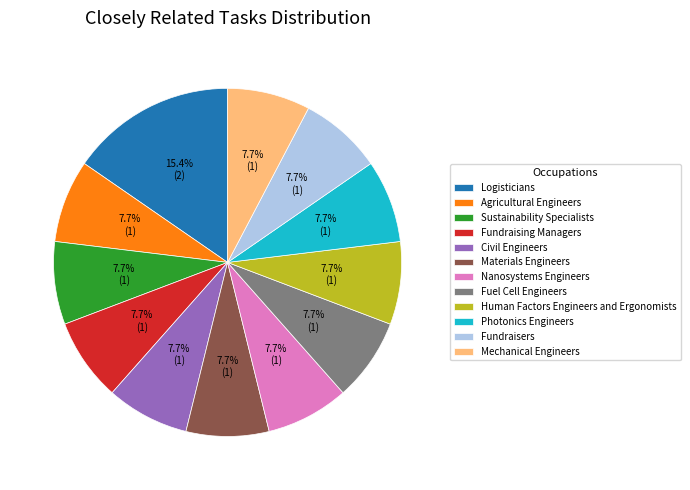

Does Sustainability Specialists represent more than half of the total?

No